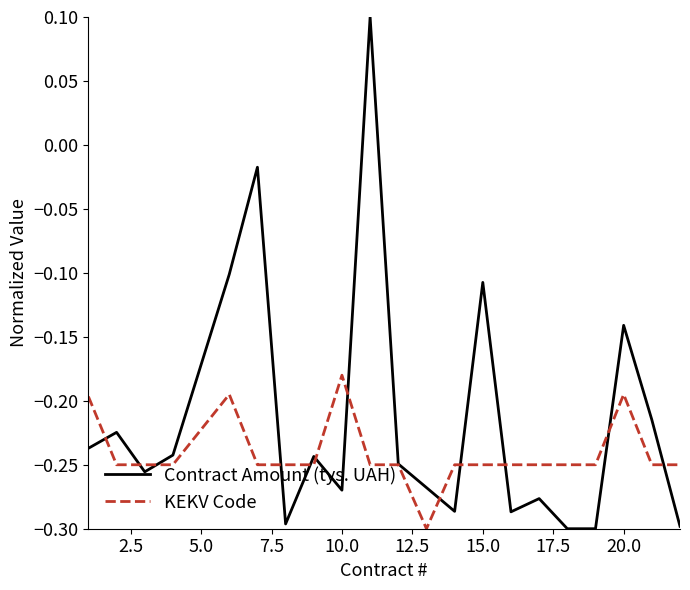

Which series has the largest total across all categories?

Contract Amount (tys. UAH)